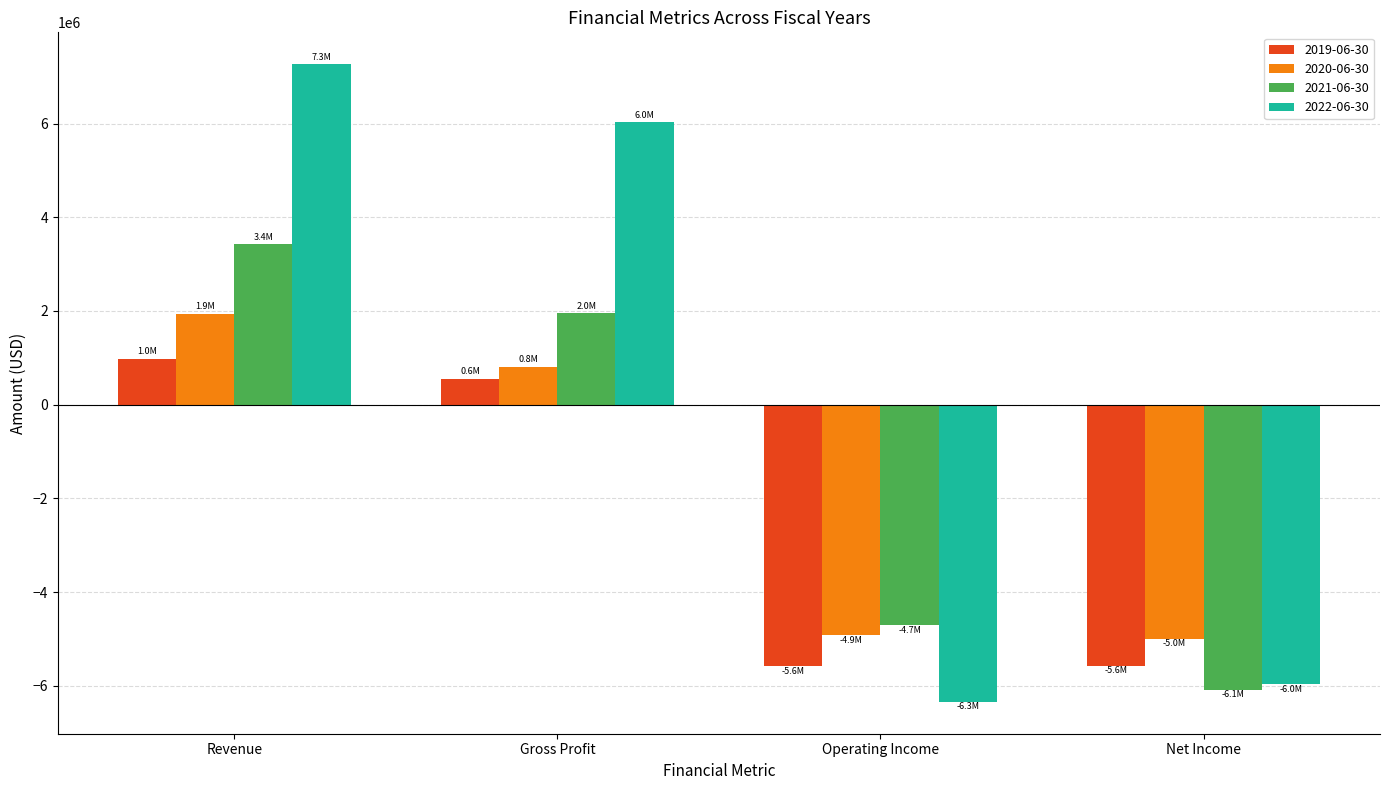

Which series has the largest range (max minus min)?

2022-06-30